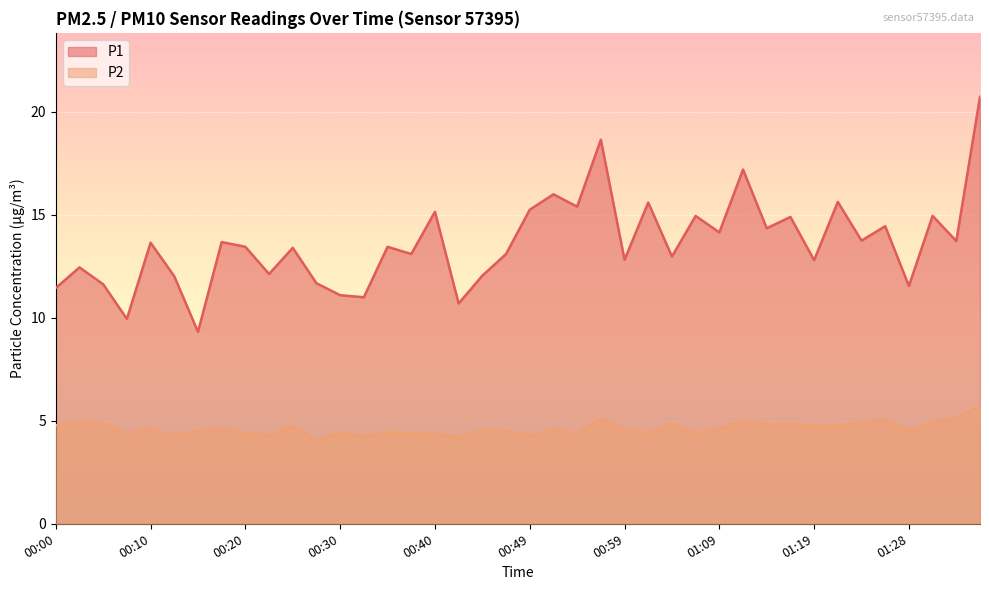

Which series has the largest range (max minus min)?

P1